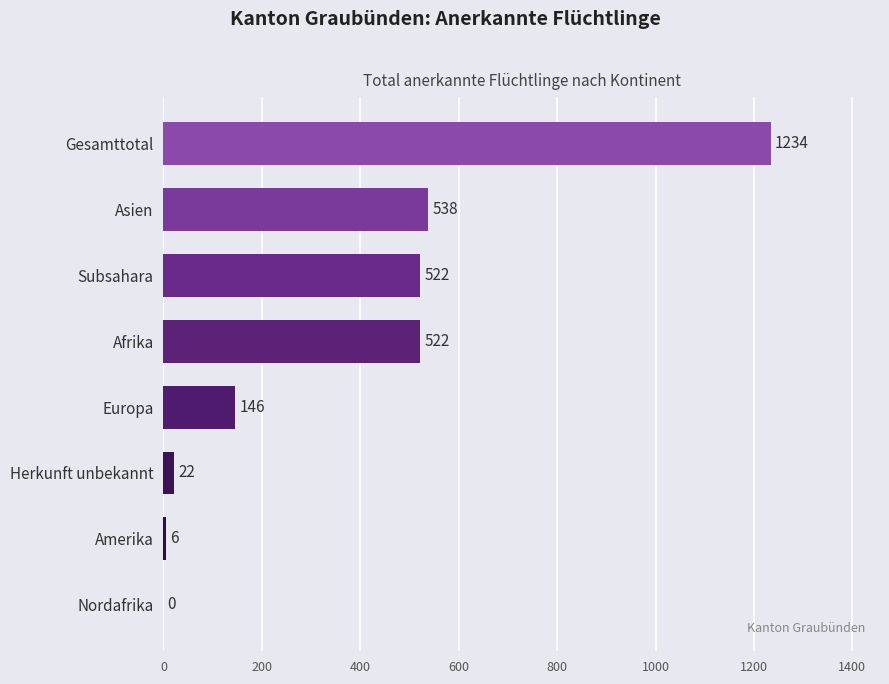

What is the approximate value at Europa, to the nearest 50?

150